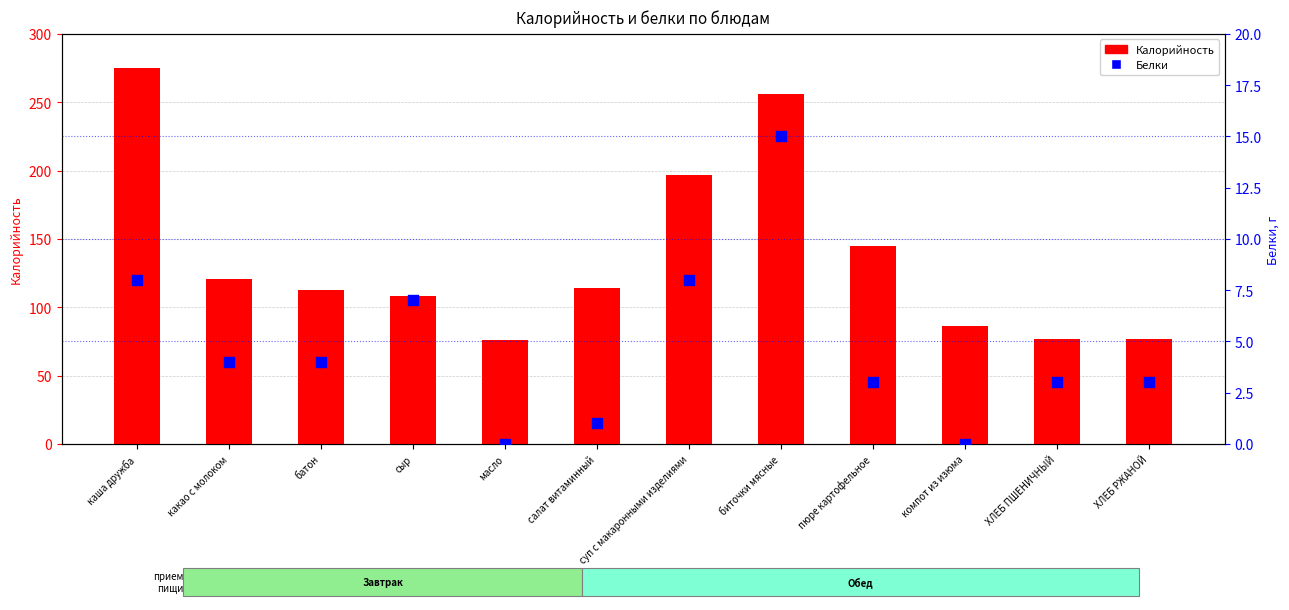

Which series has the widest spread of Y values?

Калорийность